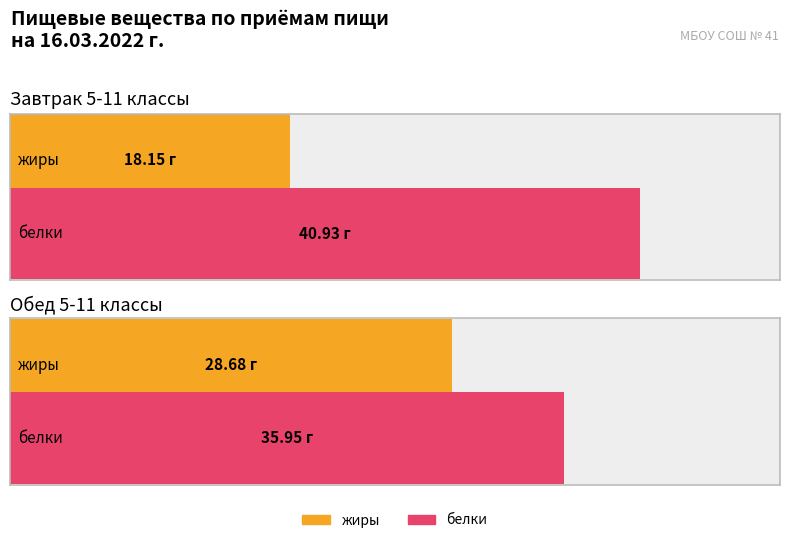

What is the minimum value for белки?

36.0